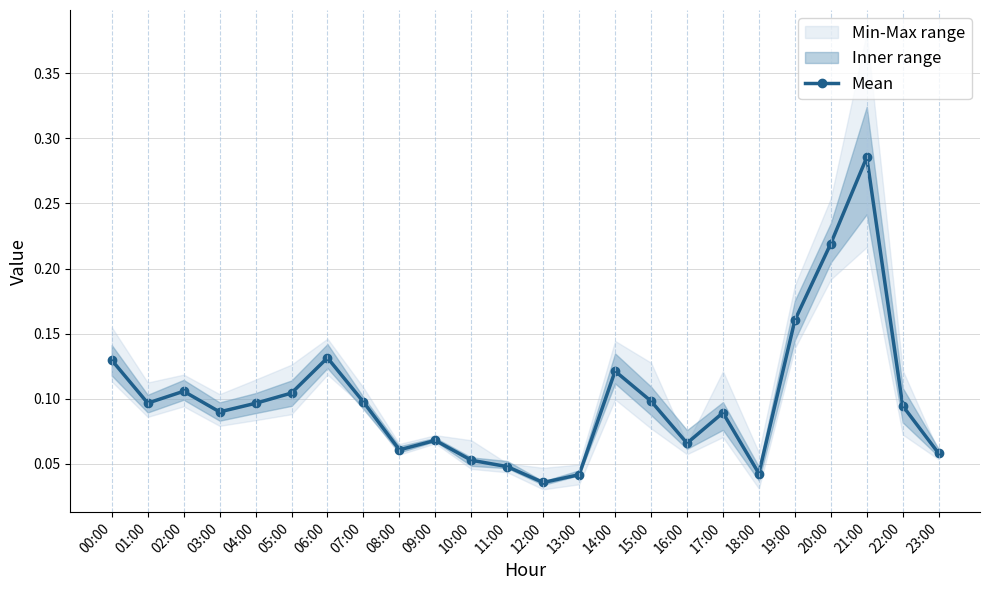

What is the change in value from 19:00 to 23:00?

-0.1